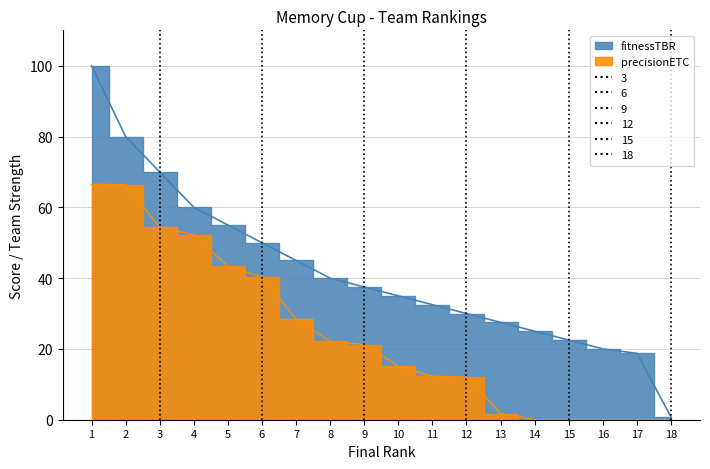

True or false: fitnessTBR has a value of 116.3 at 3.

False